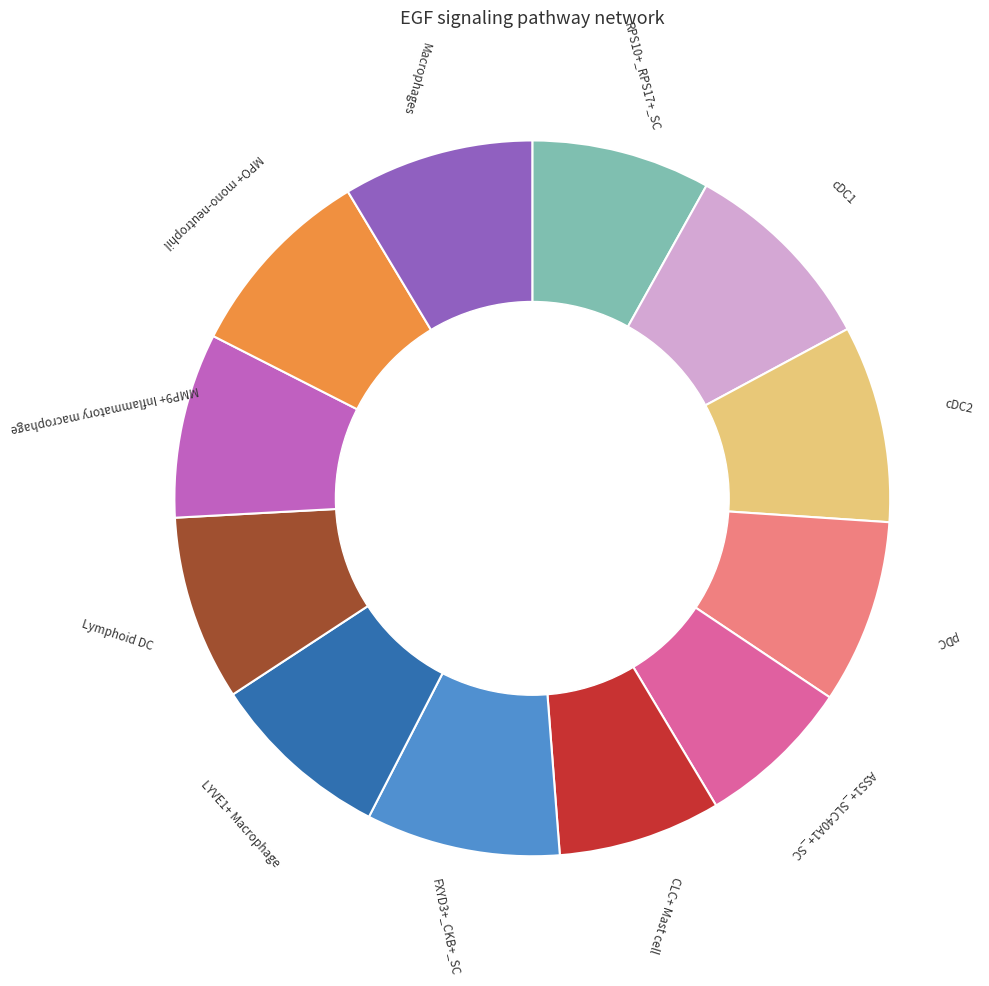

Does any single category account for the majority?

No